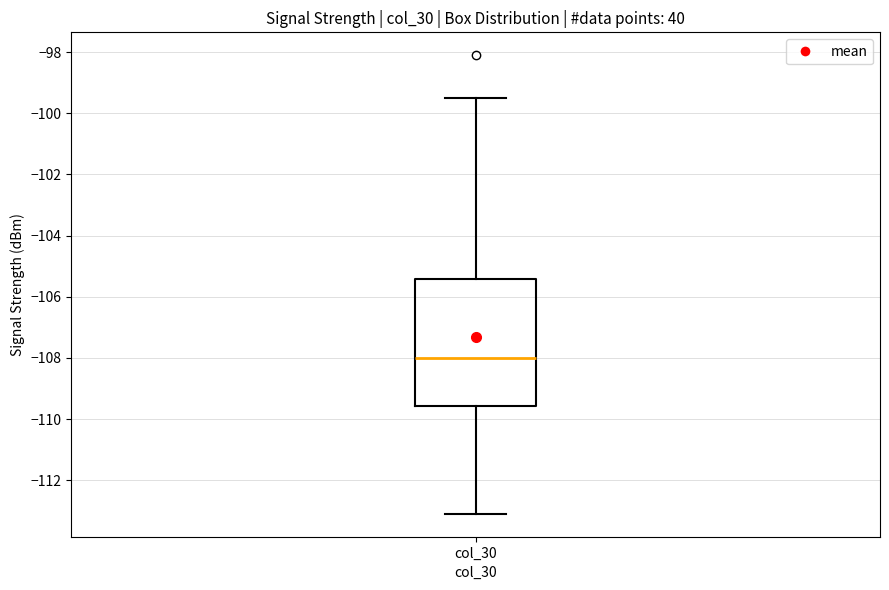

Transcribe this box plot: give where the median line is, the range the box spans, and where the two whiskers end, as read against the y-axis. The values are not printed on the chart, so give them approximately, as read against the axis.

median -108.0, box -109.6 to -105.4, whiskers -113.0 to -99.4